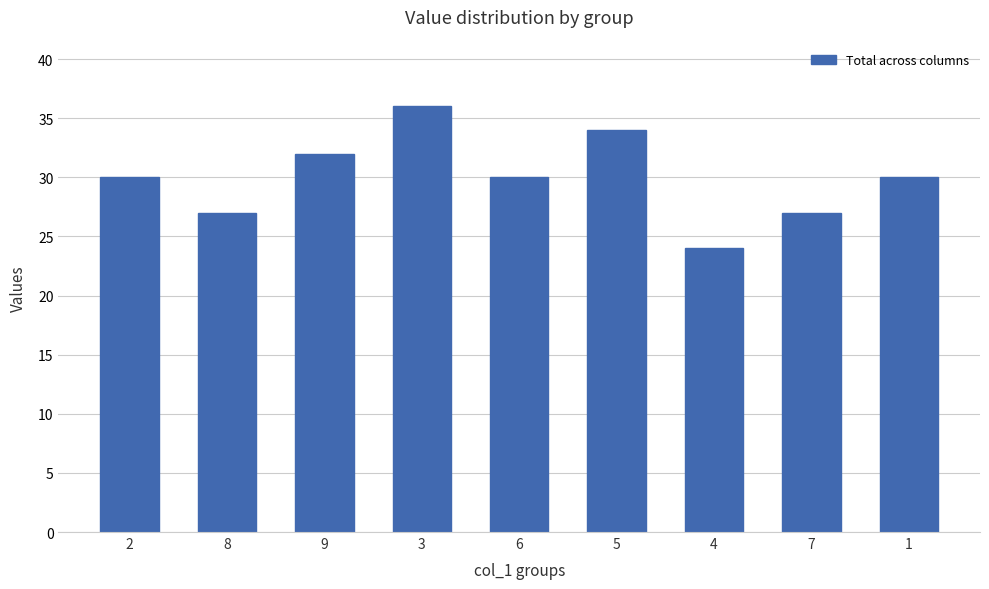

Reading left to right, transcribe all the data shown in this chart.

2=30	8=27	9=32	3=36	6=30	5=34	4=24	7=27	1=30